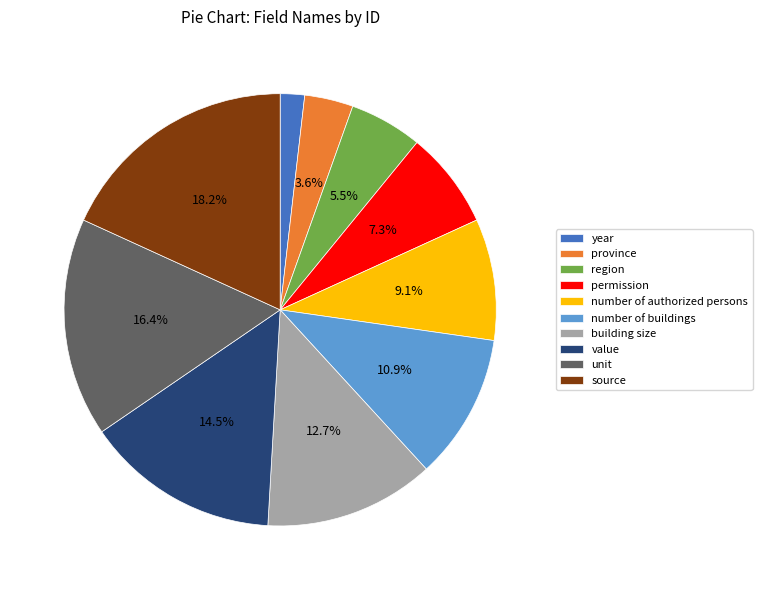

Is there any slice that represents more than half of the pie?

No